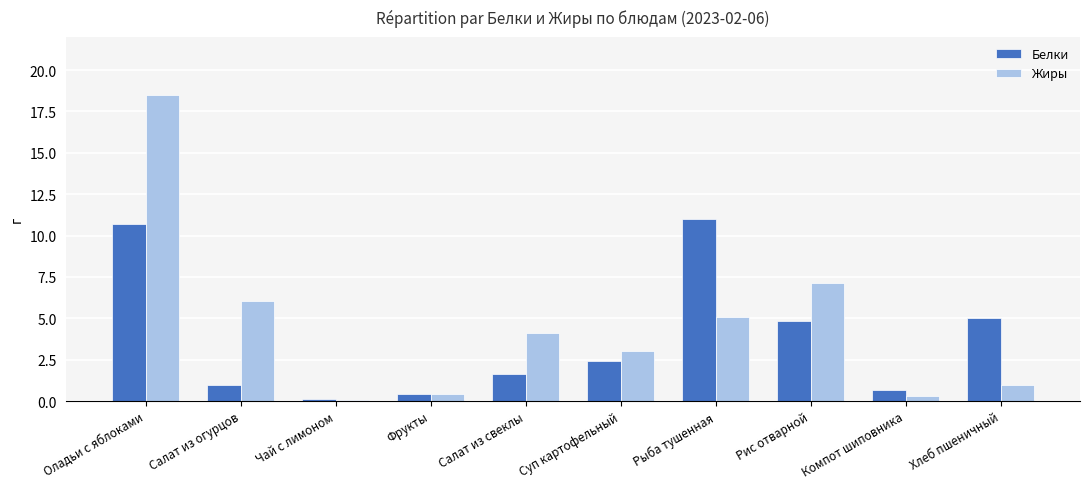

What is the greatest value displayed?

18.5